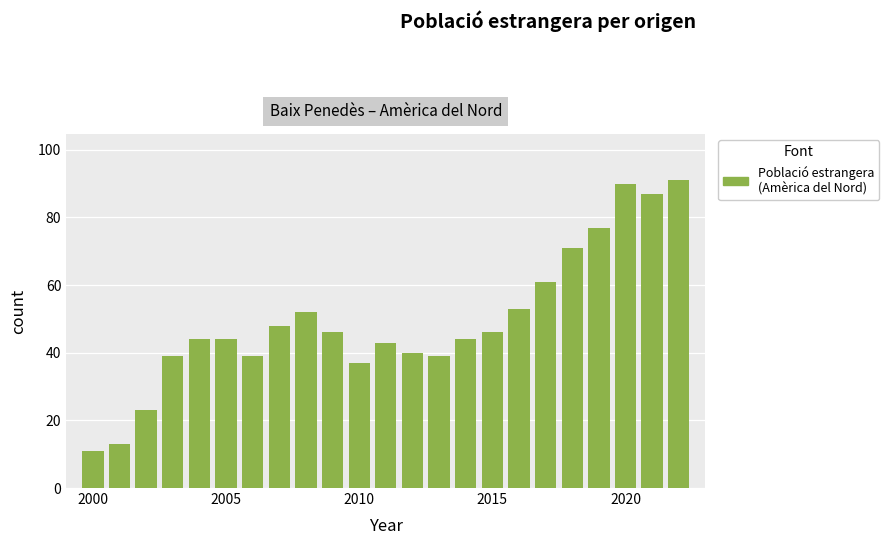

How many distinct data groups are displayed?

1